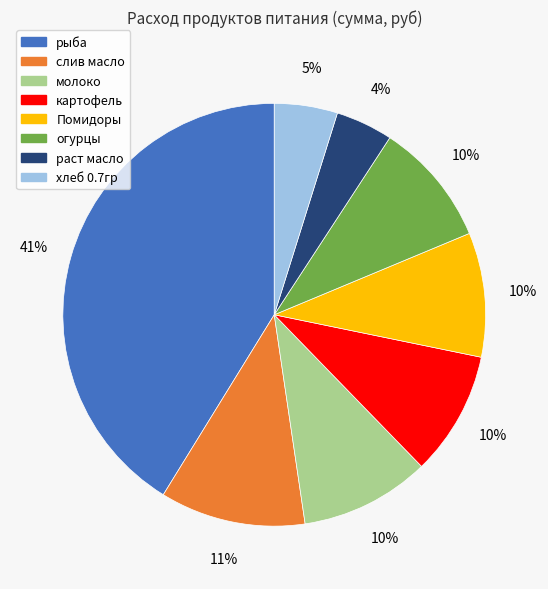

Which has a higher value, слив масло or огурцы?

слив масло